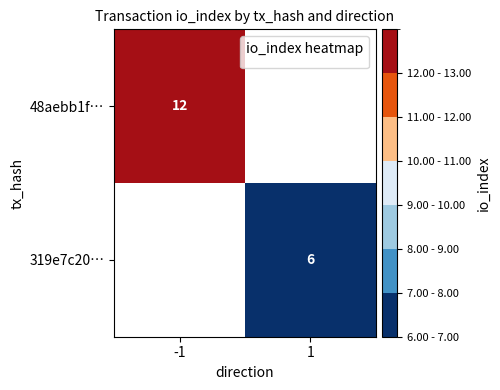

The 48aebb1f… series shows 21 at -1. True or false?

False